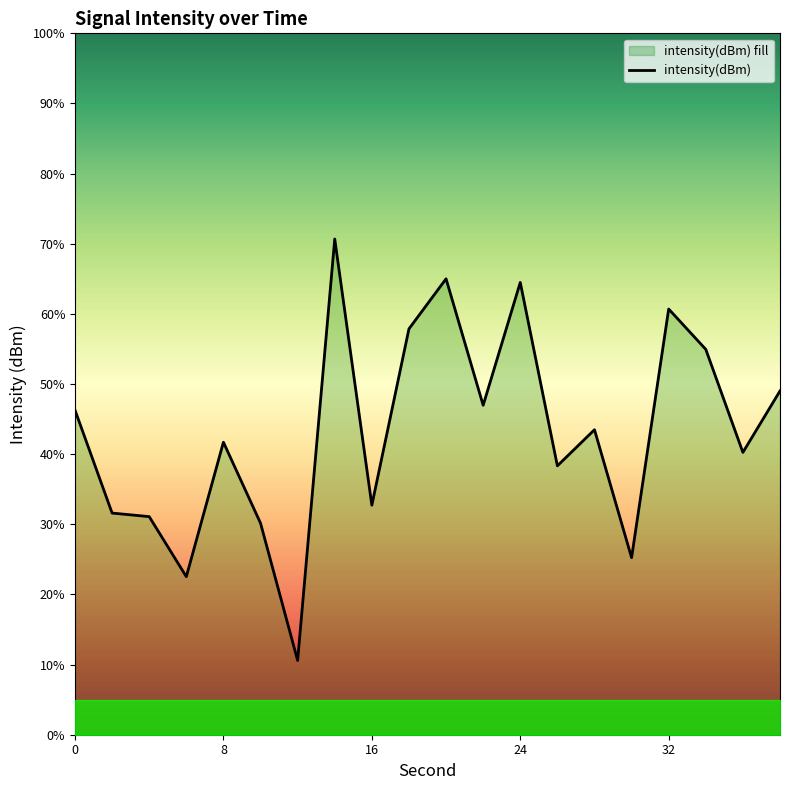

Reading left to right, what are all the values shown in this chart?

-110.7	-113.7	-113.8	-115.5	-111.7	-114.0	-117.9	-105.9	-113.5	-108.4	-107.0	-110.6	-107.1	-112.3	-111.3	-115.0	-107.9	-109.0	-111.9	-110.2